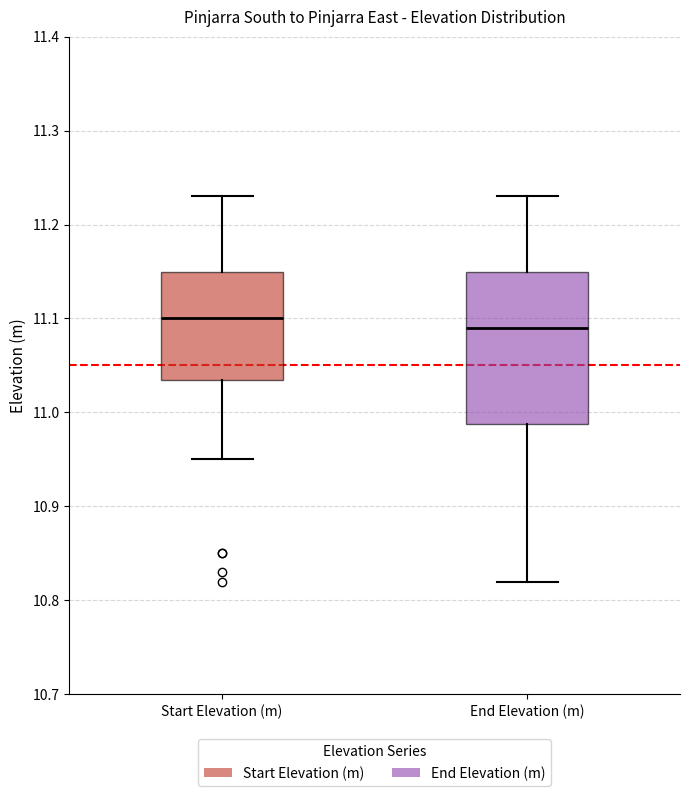

Comparing the boxes themselves (not the whiskers), which one is the tallest?

End Elevation (m)